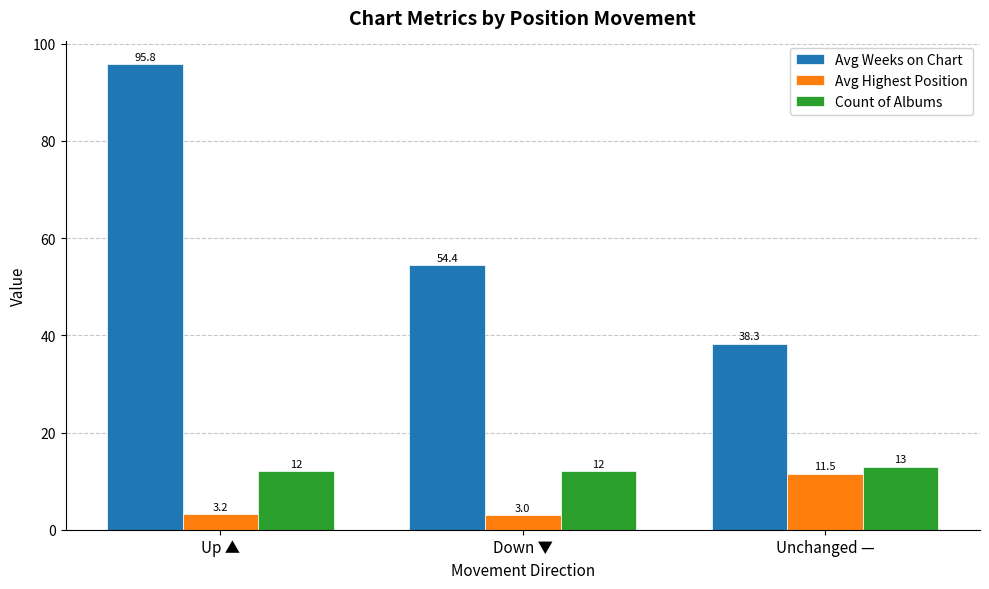

What is the total value across all series at Up ▲?

111.0